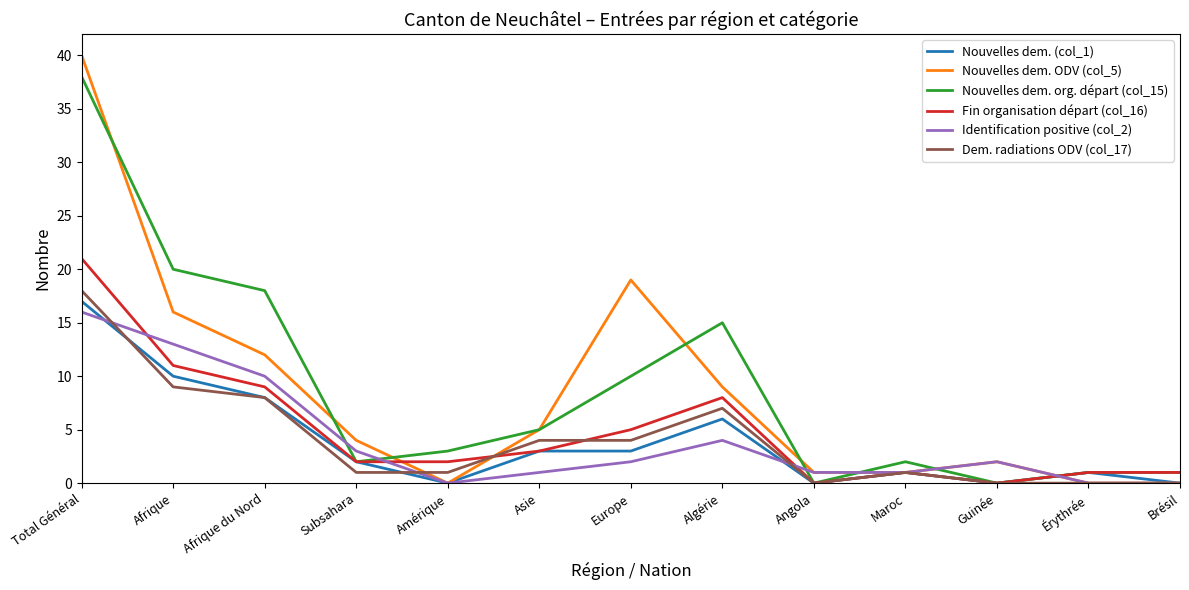

List the series in order of their peak value, highest first.

Nouvelles dem. ODV (col_5), Nouvelles dem. org. départ (col_15), Fin organisation départ (col_16), Dem. radiations ODV (col_17), Nouvelles dem. (col_1), Identification positive (col_2)